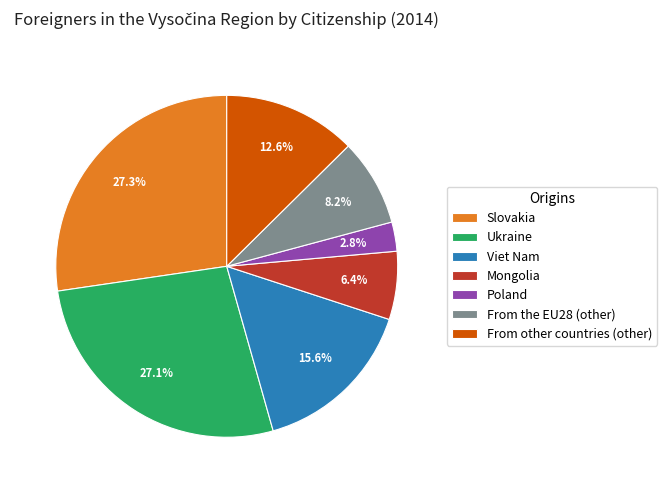

Which category has the smallest portion of the pie?

Poland